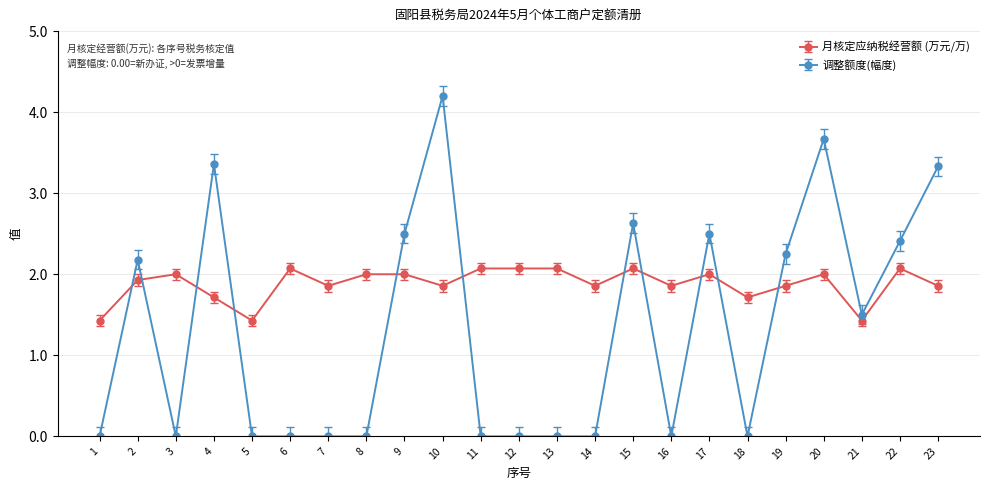

After their last crossing, which series has the higher values: 月核定应纳税经营额 (万元/万) or 调整额度(幅度)?

调整额度(幅度)